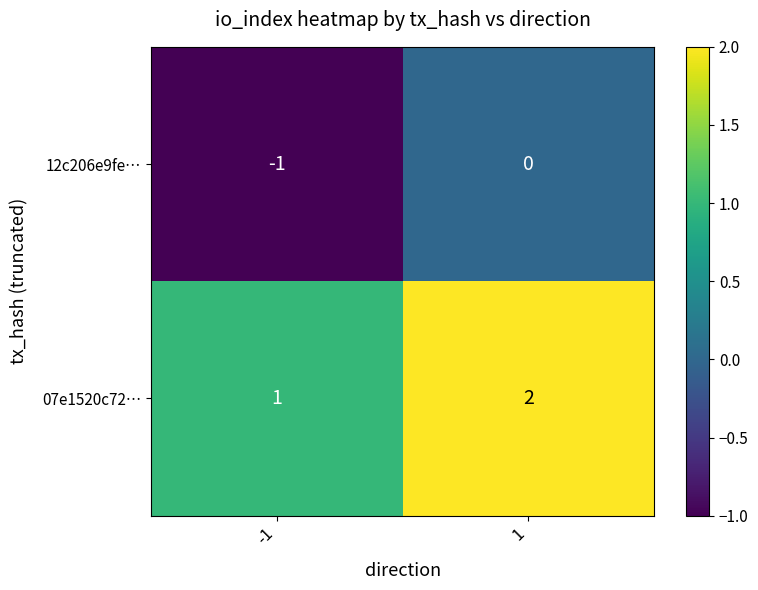

At which category does the chart reach its minimum across all series?

-1